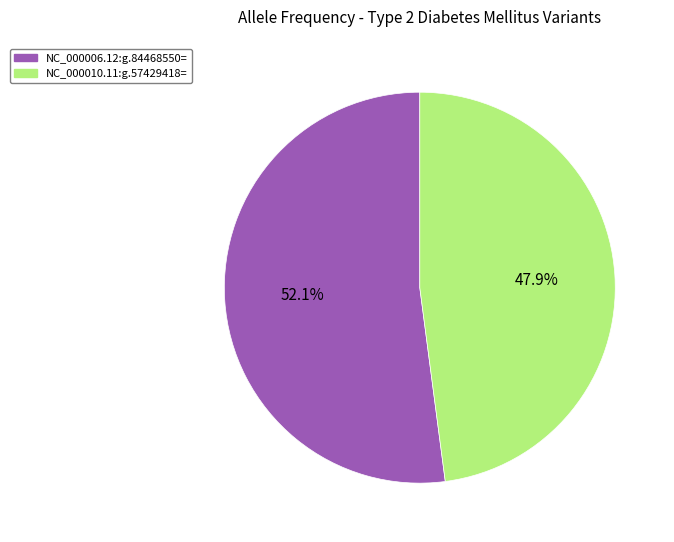

Is it true that NC_000006.12:g.84468550= is 44% of the pie?

False